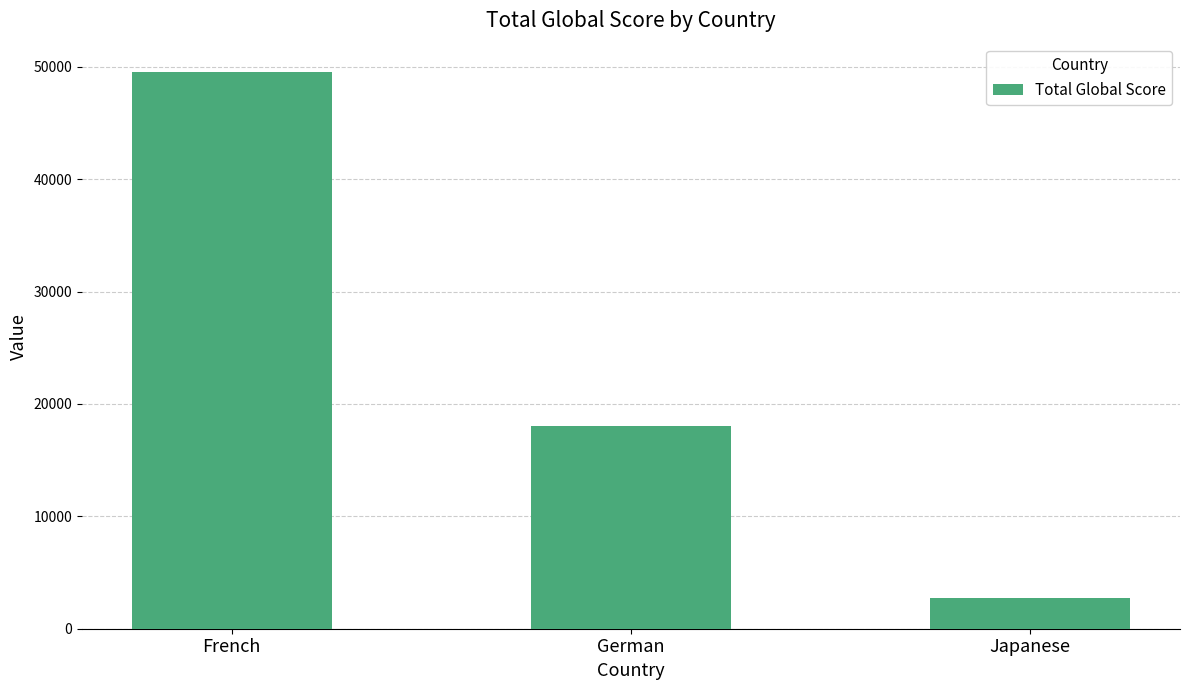

What is the average value?

23470